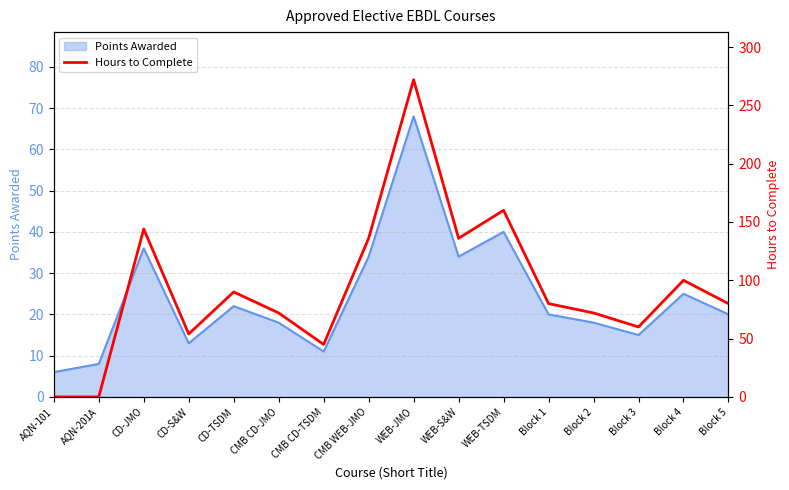

What is the lowest value of the Points Awarded series?

6